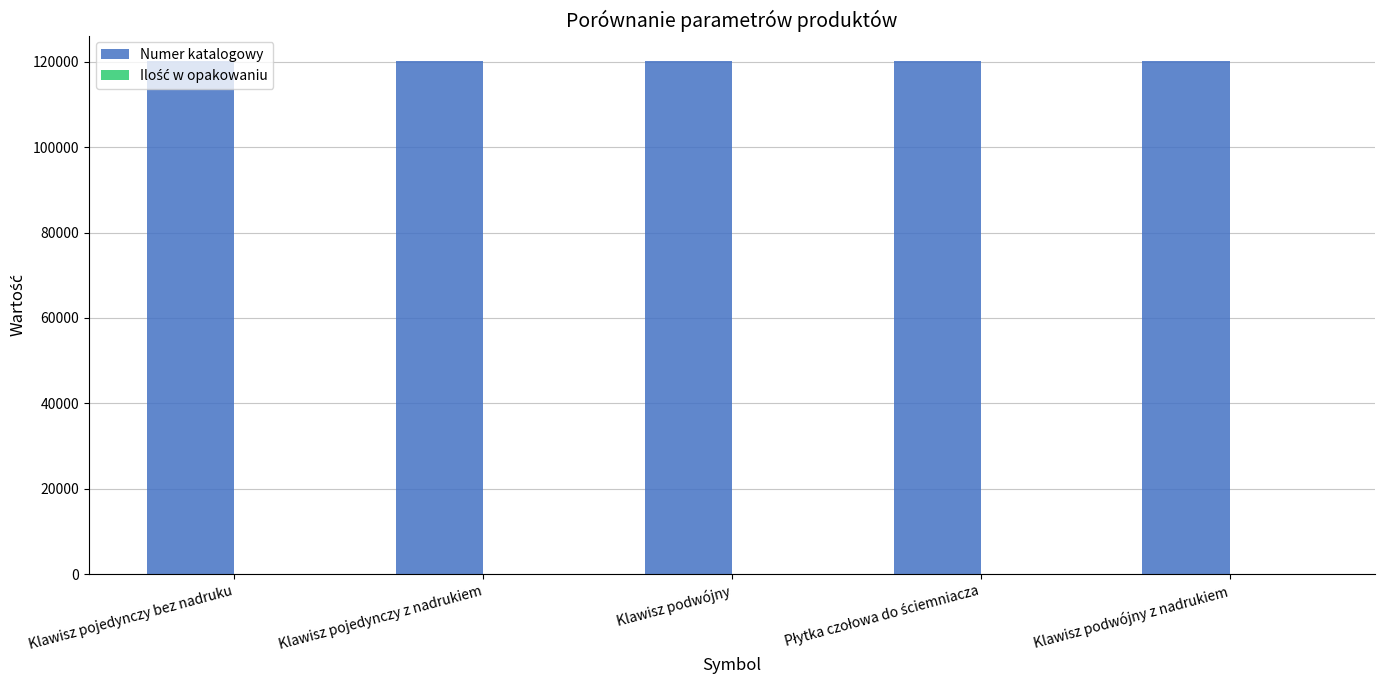

Which series has the widest spread of values?

Numer katalogowy